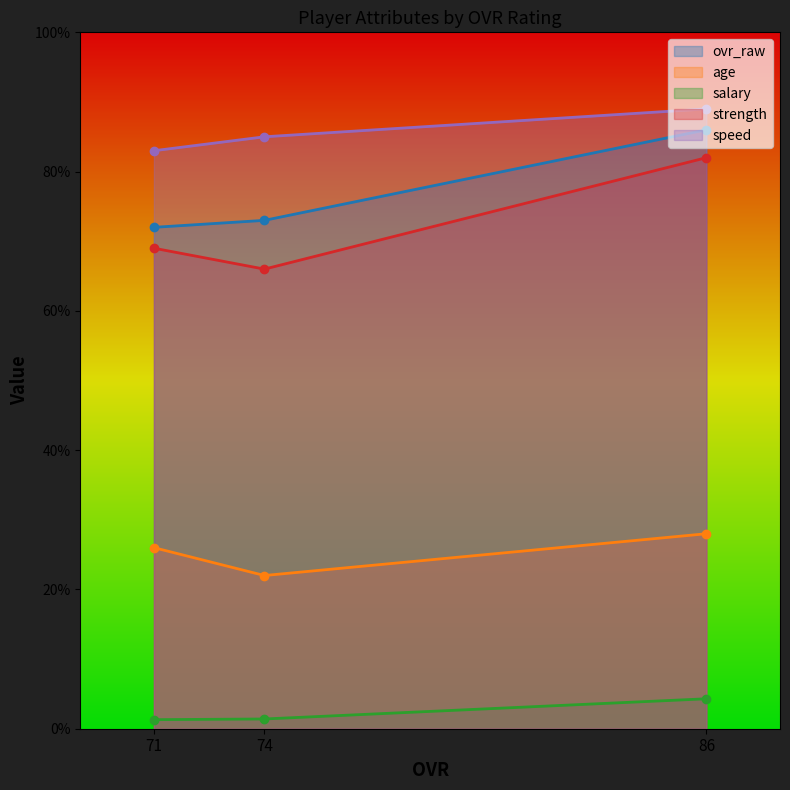

What is the approximate value of age at 71?

26.0